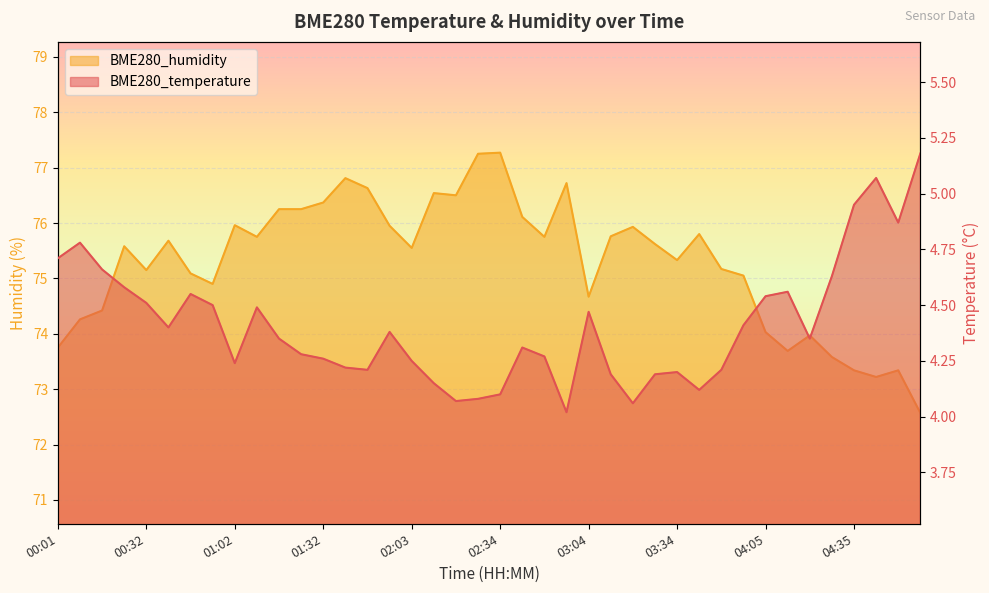

List the series in order of their peak value, highest first.

BME280_humidity, BME280_temperature